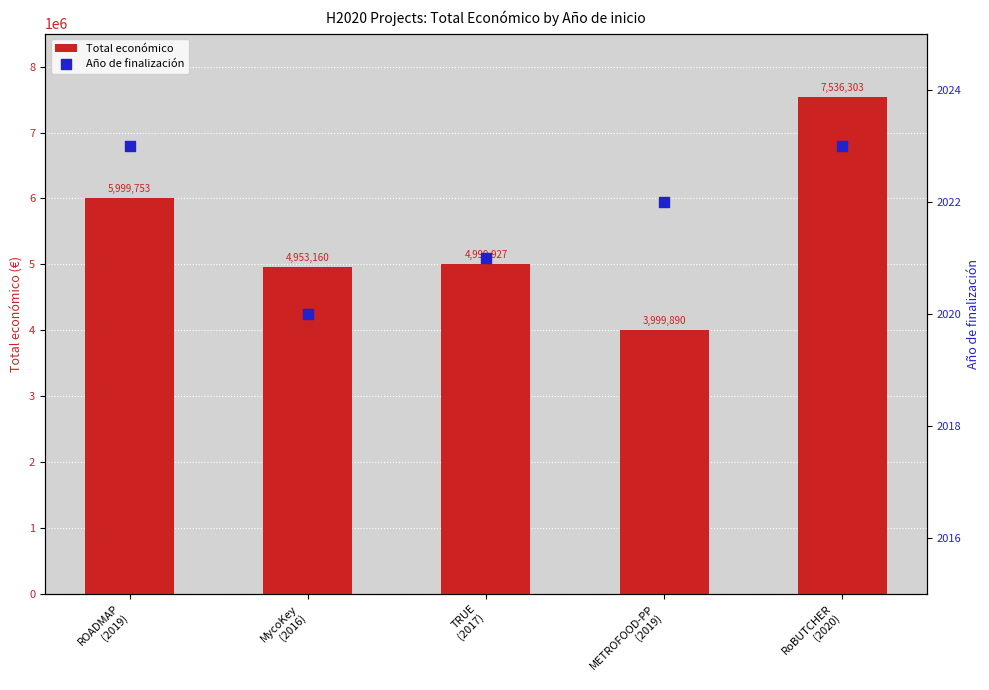

What is the total value across all series at MycoKey
(2016)?

4955180